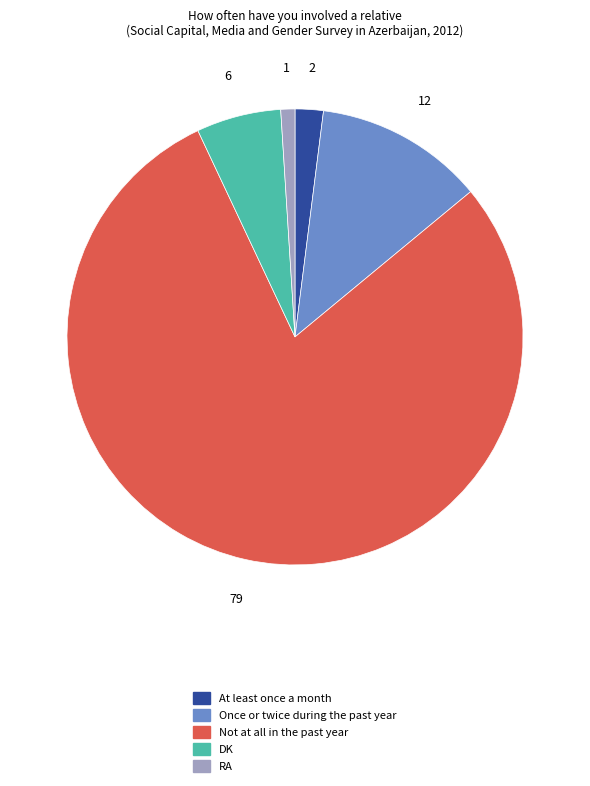

Is there a majority slice in this chart?

Yes